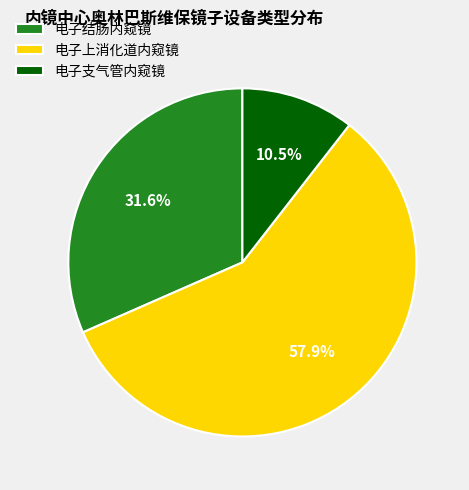

To the nearest percent, what portion does 电子上消化道内窥镜 represent?

58%